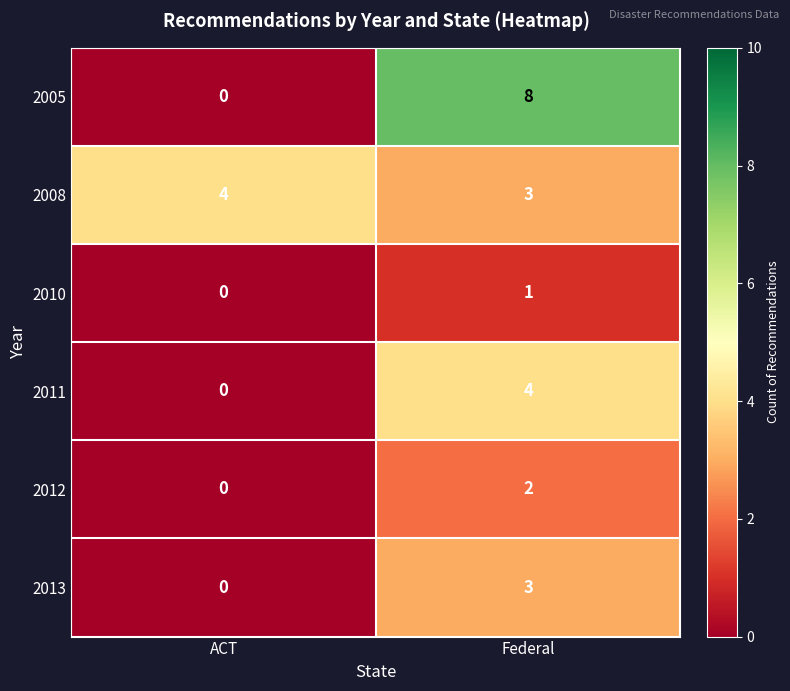

What is the spread (max minus min) of values at Federal?

7